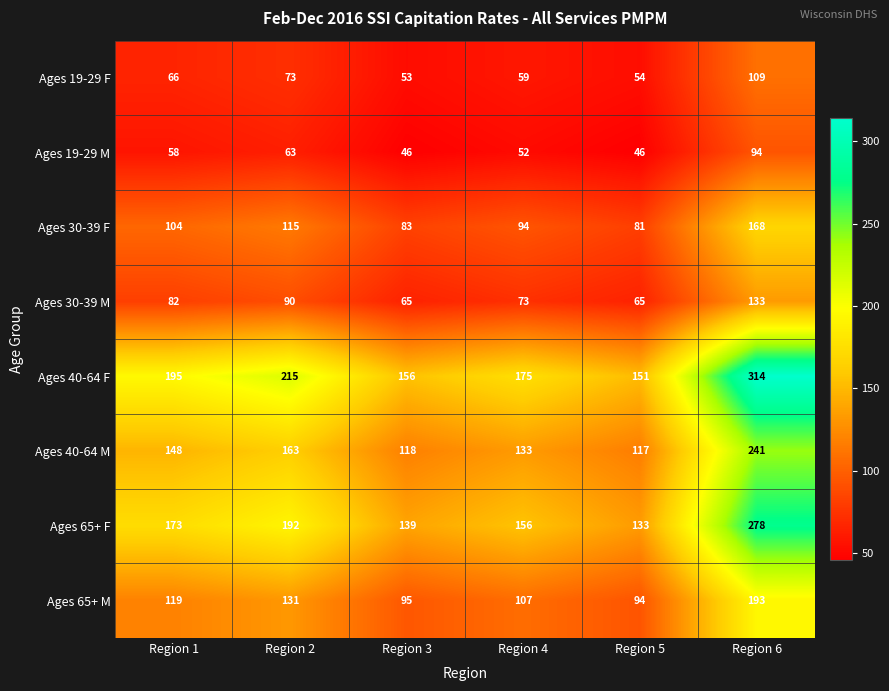

At Region 6, list the series in order from smallest to largest.

Ages 19-29 M, Ages 19-29 F, Ages 30-39 M, Ages 30-39 F, Ages 65+ M, Ages 40-64 M, Ages 65+ F, Ages 40-64 F